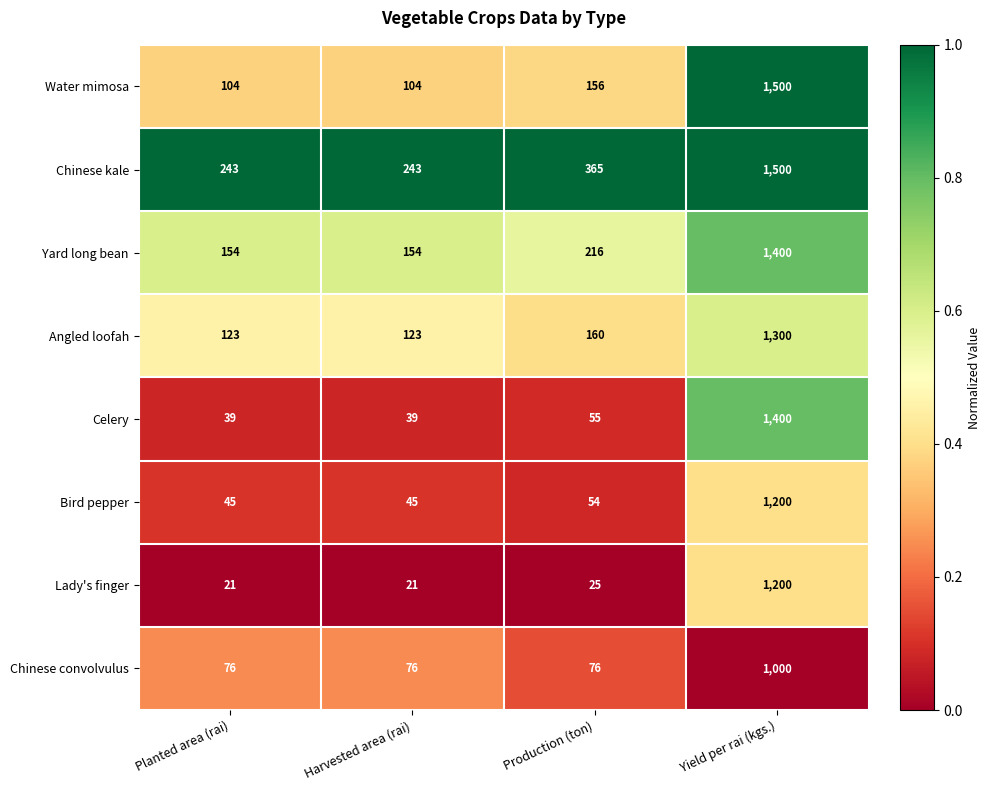

Rank the series at Harvested area (rai) from highest to lowest value.

Chinese kale, Yard long bean, Angled loofah, Water mimosa, Chinese convolvulus, Bird pepper, Celery, Lady's finger